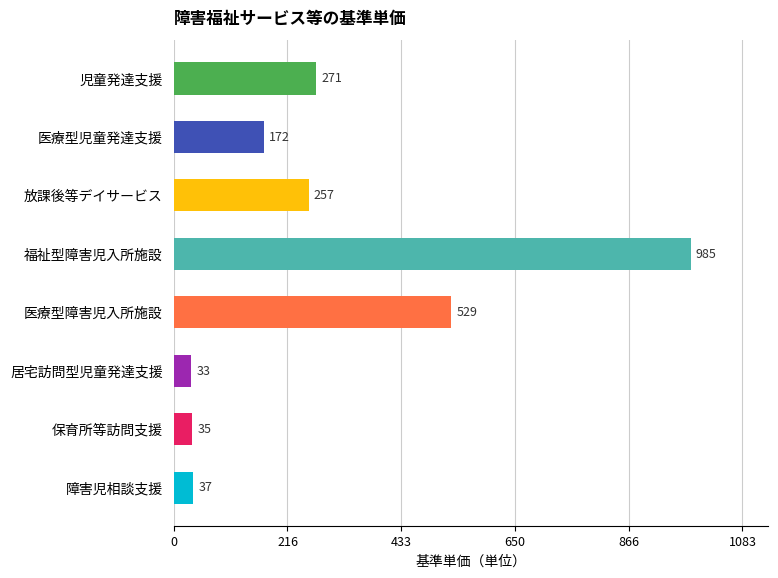

True or false: the data shows 35 at 保育所等訪問支援.

True